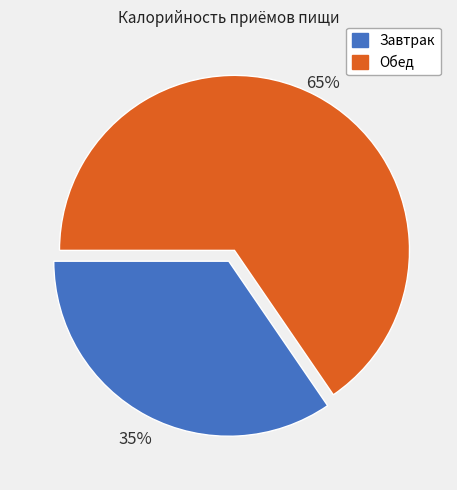

Which slice represents more than half of the pie?

Обед